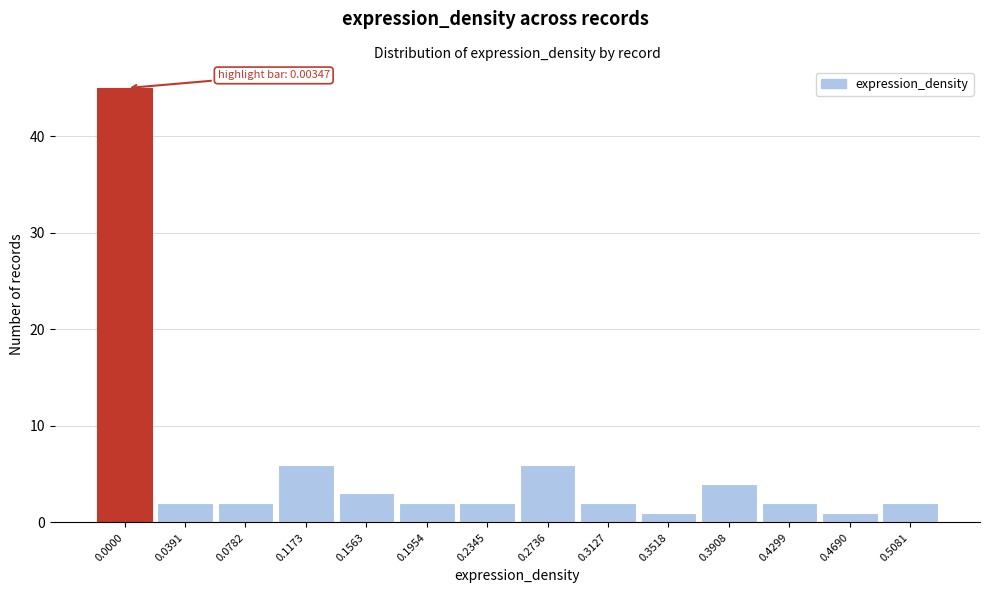

Reading right to left, transcribe all the data shown in this chart.

0.5081=2	0.4690=1	0.4299=2	0.3908=4	0.3518=1	0.3127=2	0.2736=6	0.2345=2	0.1954=2	0.1563=3	0.1173=6	0.0782=2	0.0391=2	0.0000=45